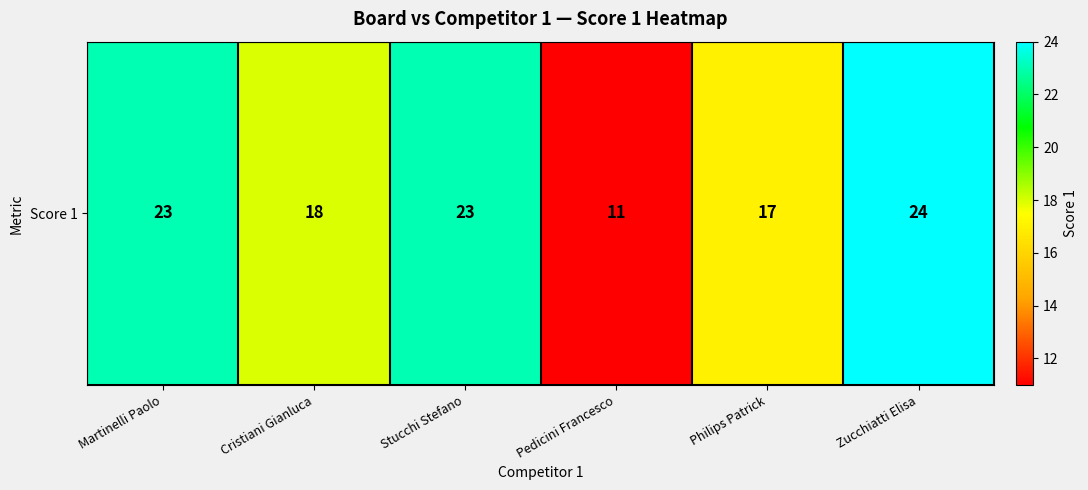

At which category does the chart reach its peak across all series?

Zucchiatti Elisa